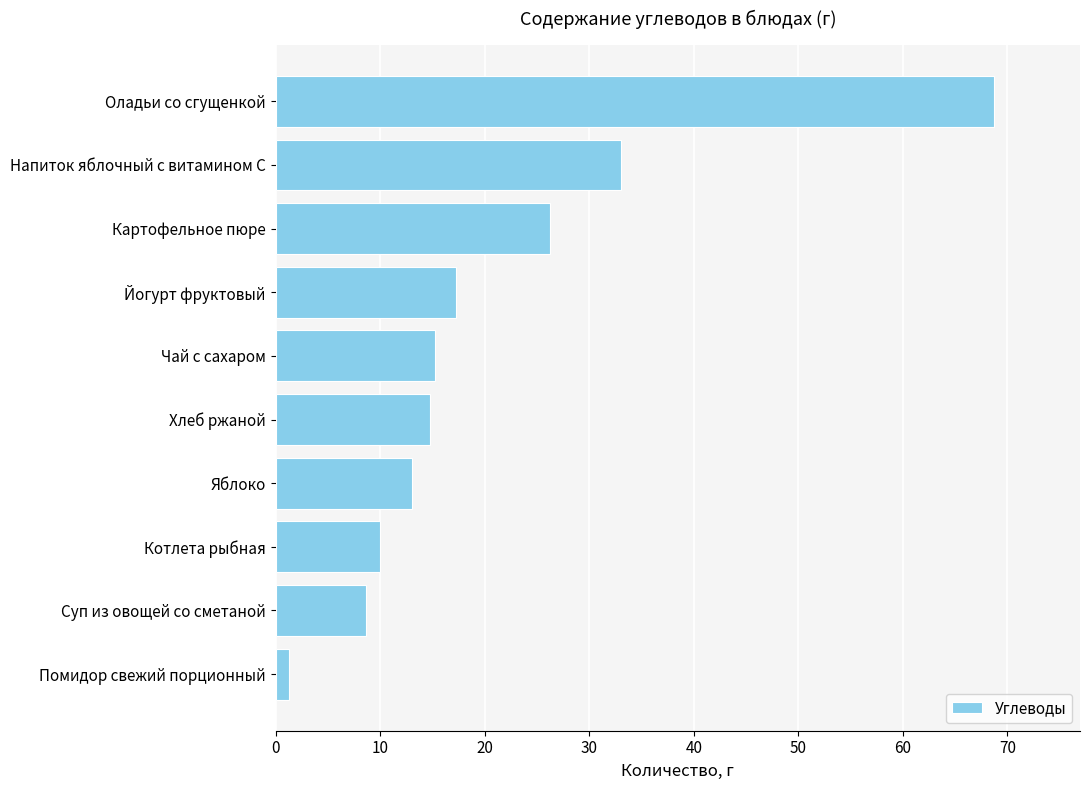

Which has a higher value, Оладьи со сгущенкой or Напиток яблочный с витамином С?

Оладьи со сгущенкой